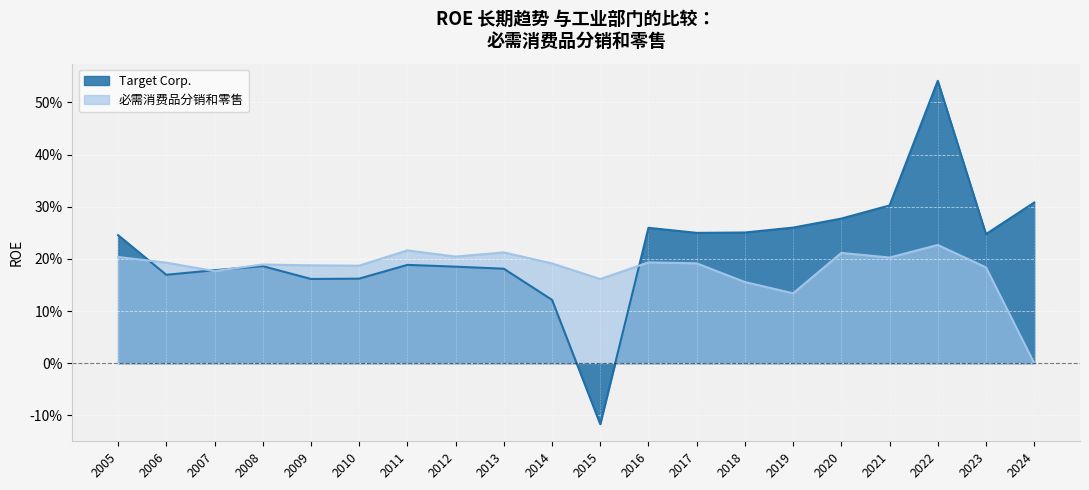

Which label corresponds to the smallest value in the chart?

2015